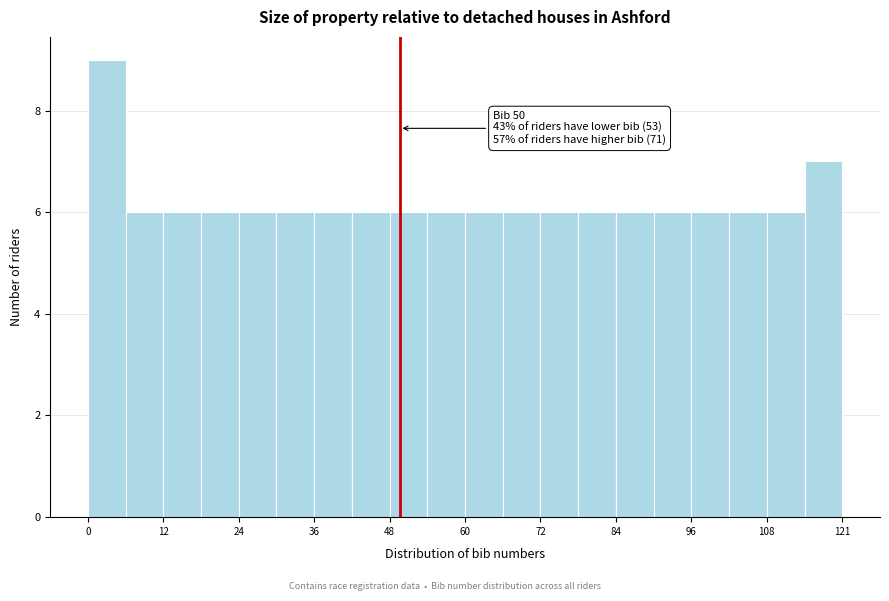

Read against the x-axis, roughly where is the centre of the tallest bar?

4